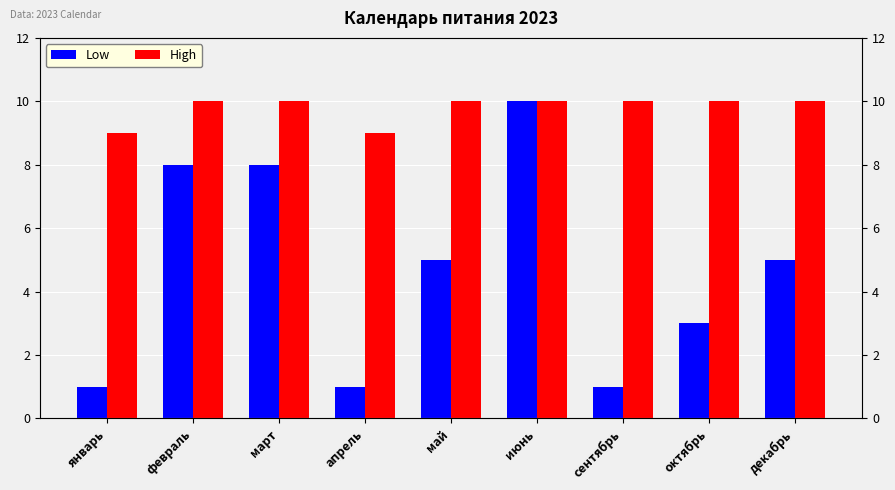

What is the label of the 2nd bar from the right?

октябрь